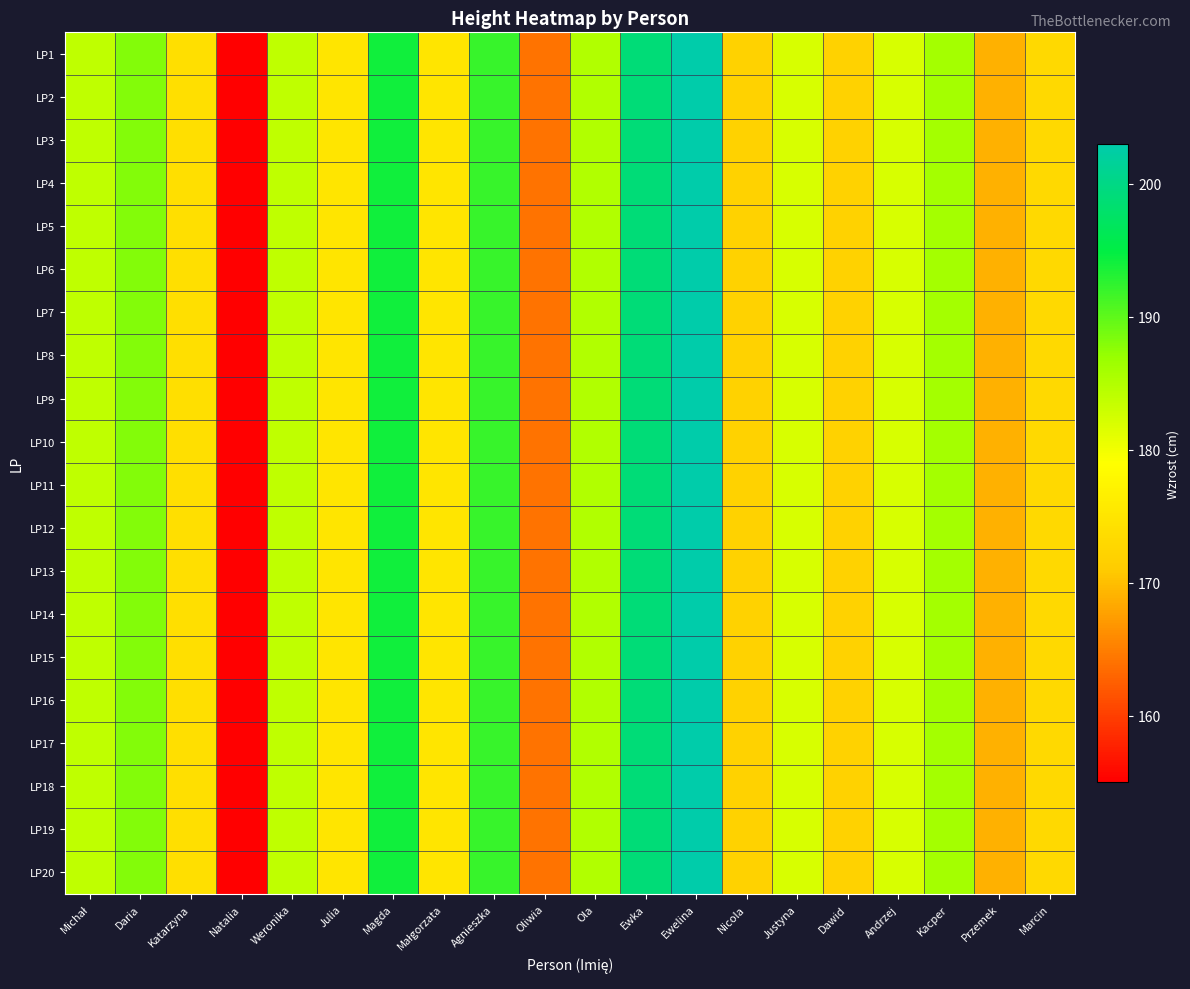

At how many categories does at least one series exceed 190?

4